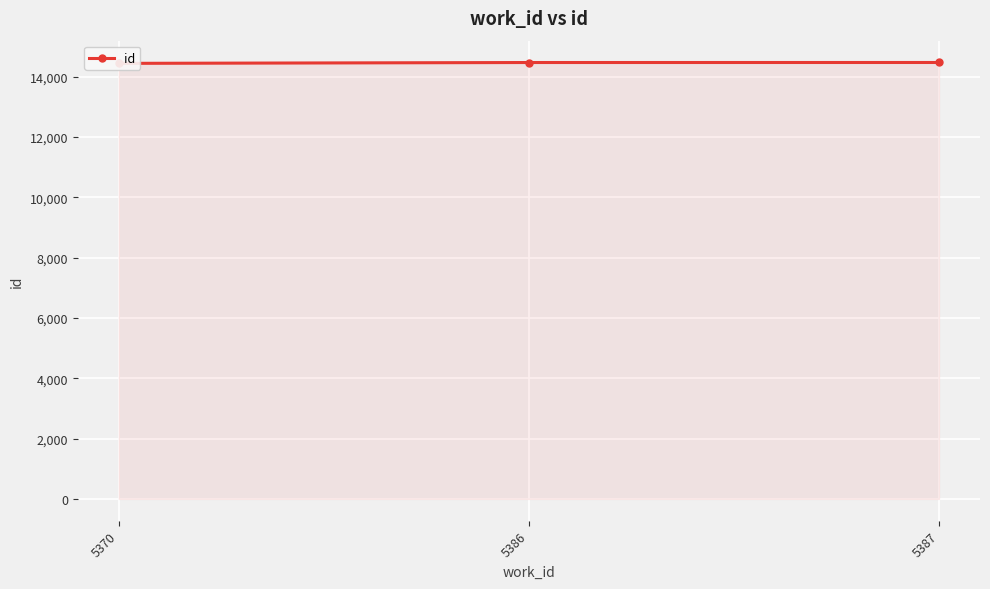

Reading left to right, what are all the values shown in this chart?

14445	14473	14474